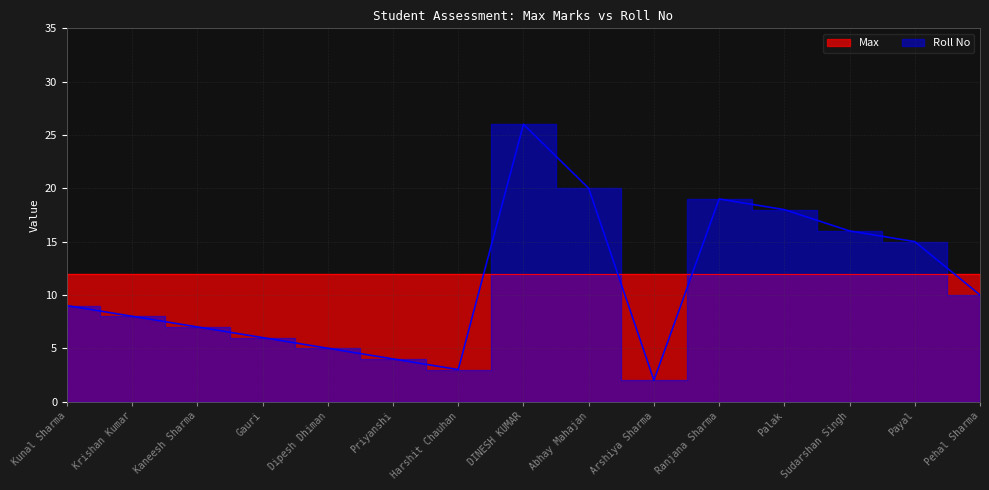

What position from the left is Ranjana Sharma?

11